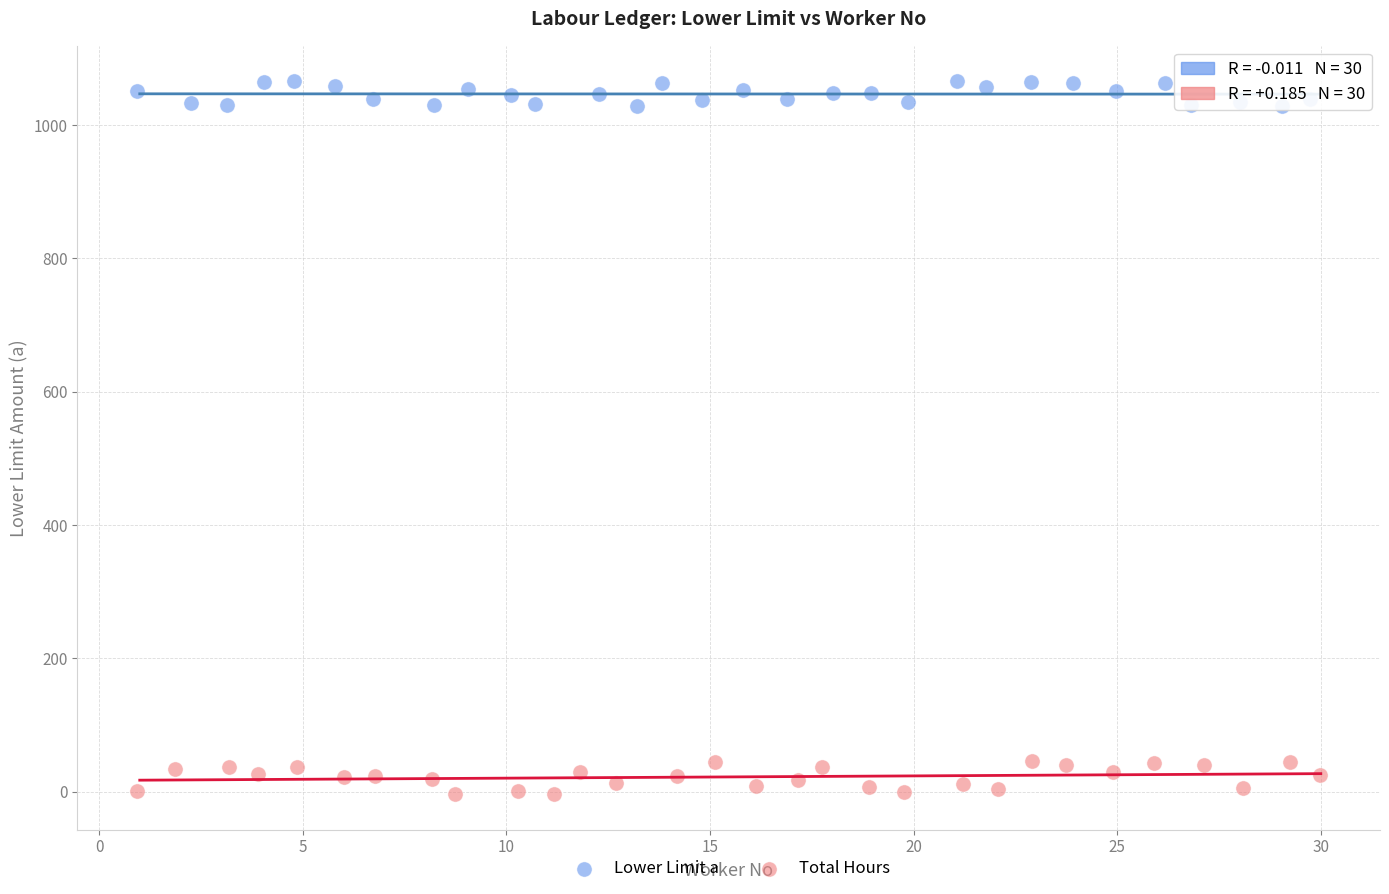

Which series has the widest spread of Y values?

Total Hours